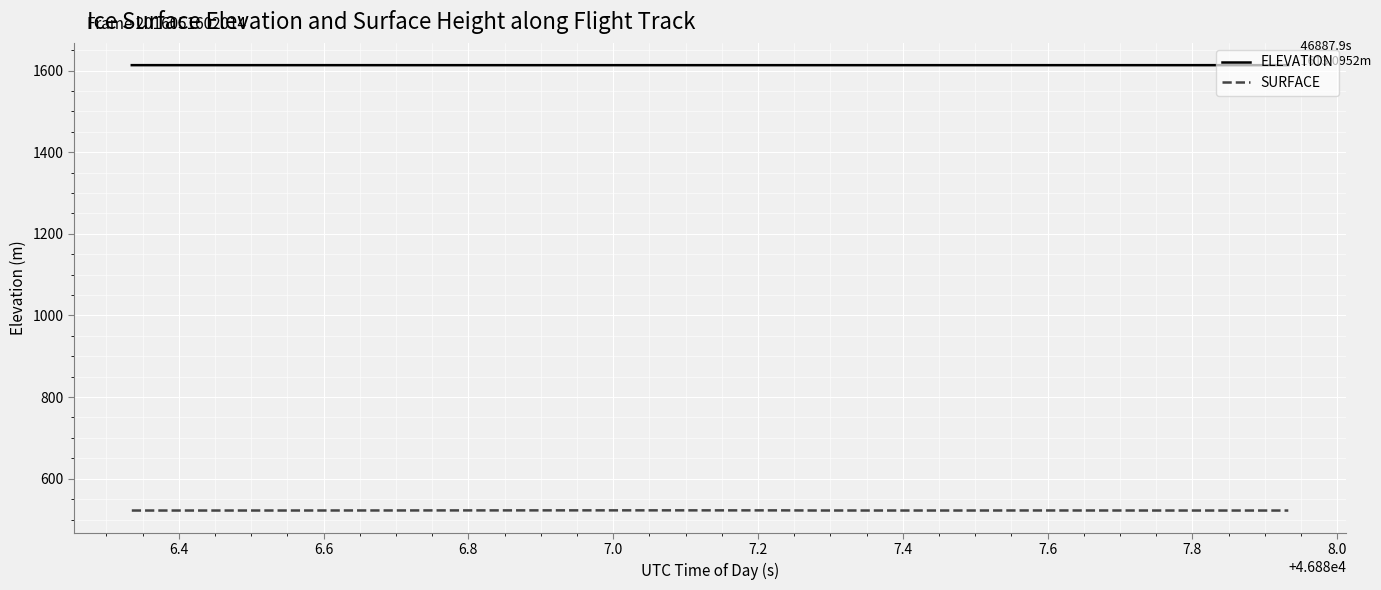

Which series has the largest total across all categories?

ELEVATION